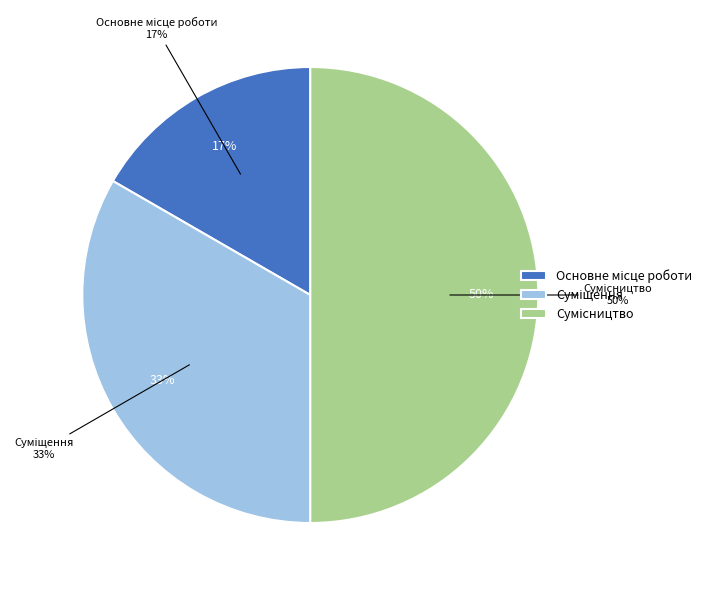

What percentage is NOT represented by Основне місце роботи?

83.3%